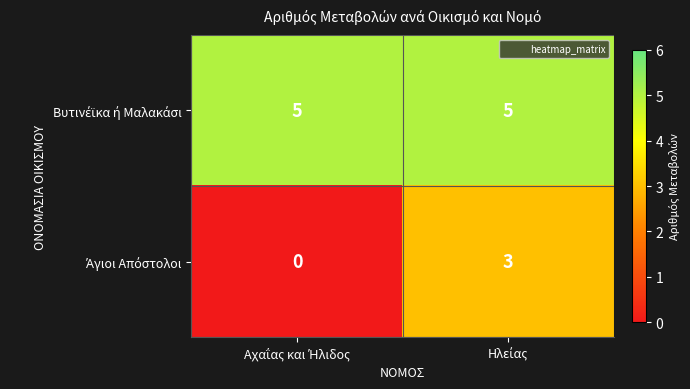

How many data points does each series have?

2